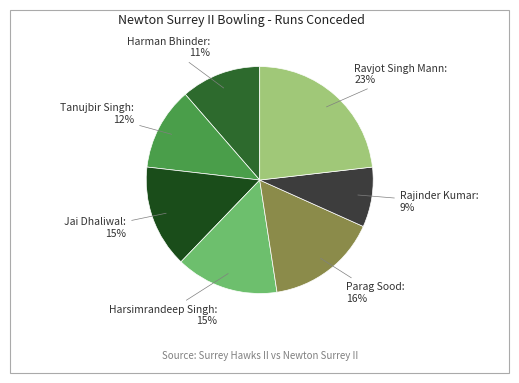

What is the smallest slice in the pie chart?

Rajinder Kumar